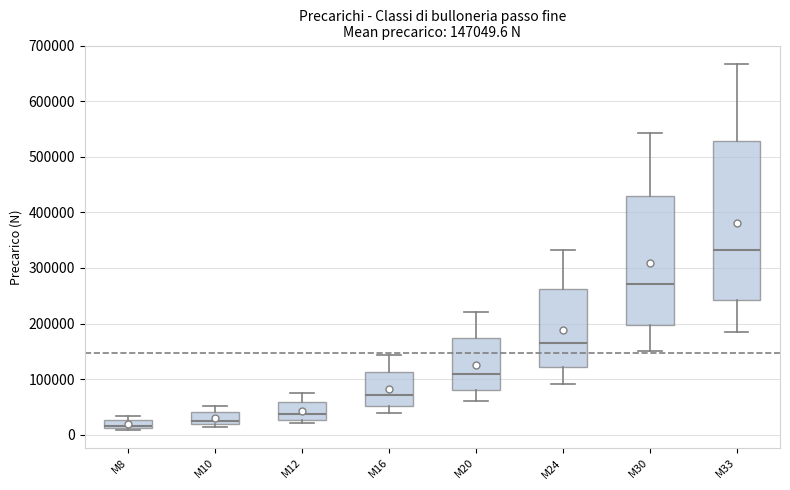

Which box's median line is the highest?

M33